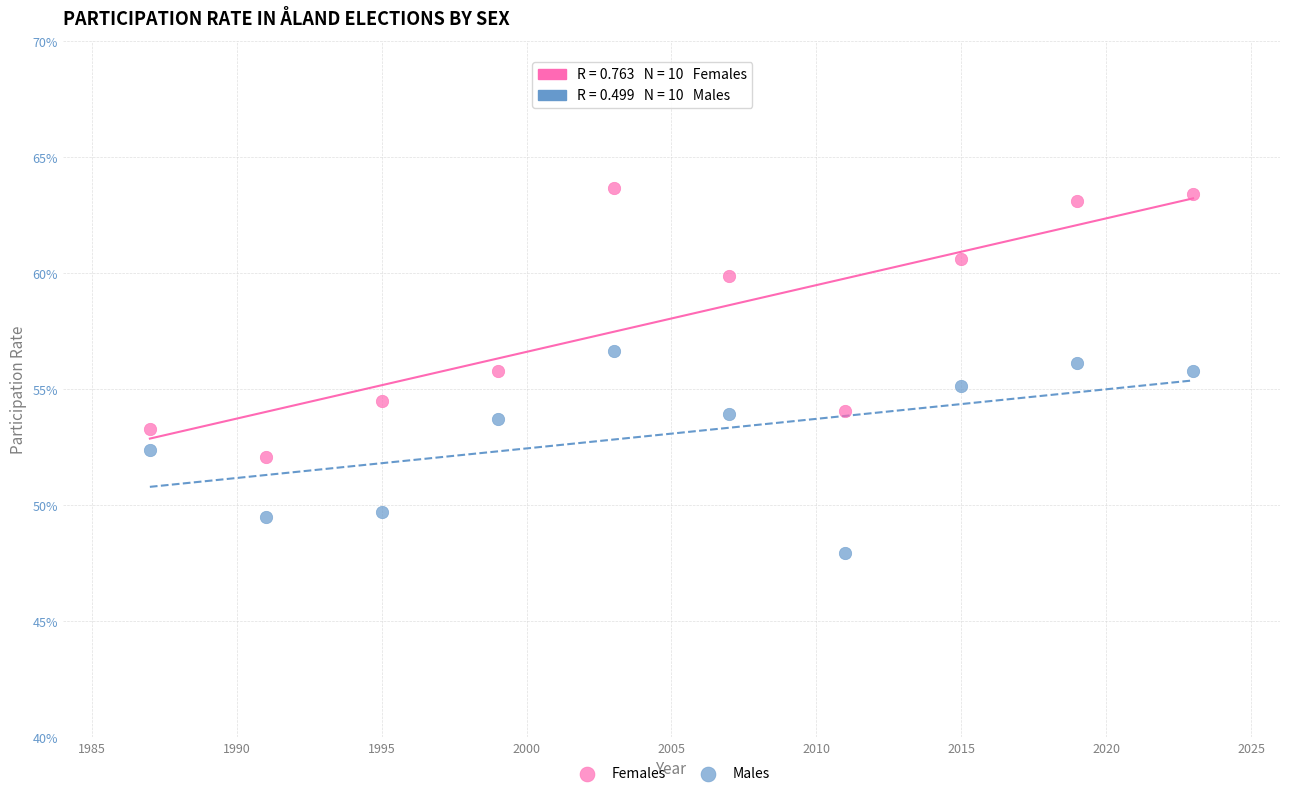

What are all the series names shown in the legend?

Females, Males